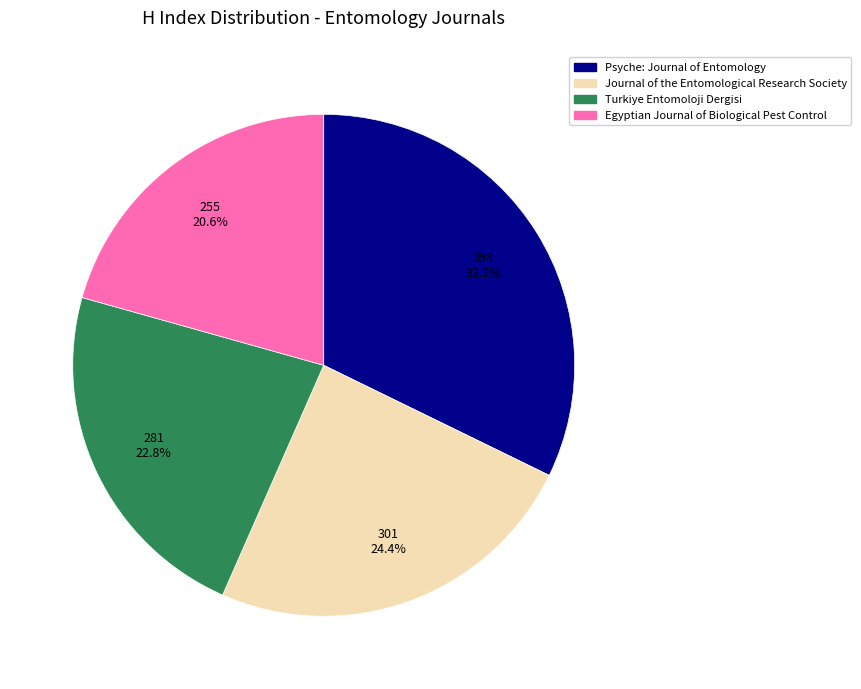

How many slices are in this pie chart?

4